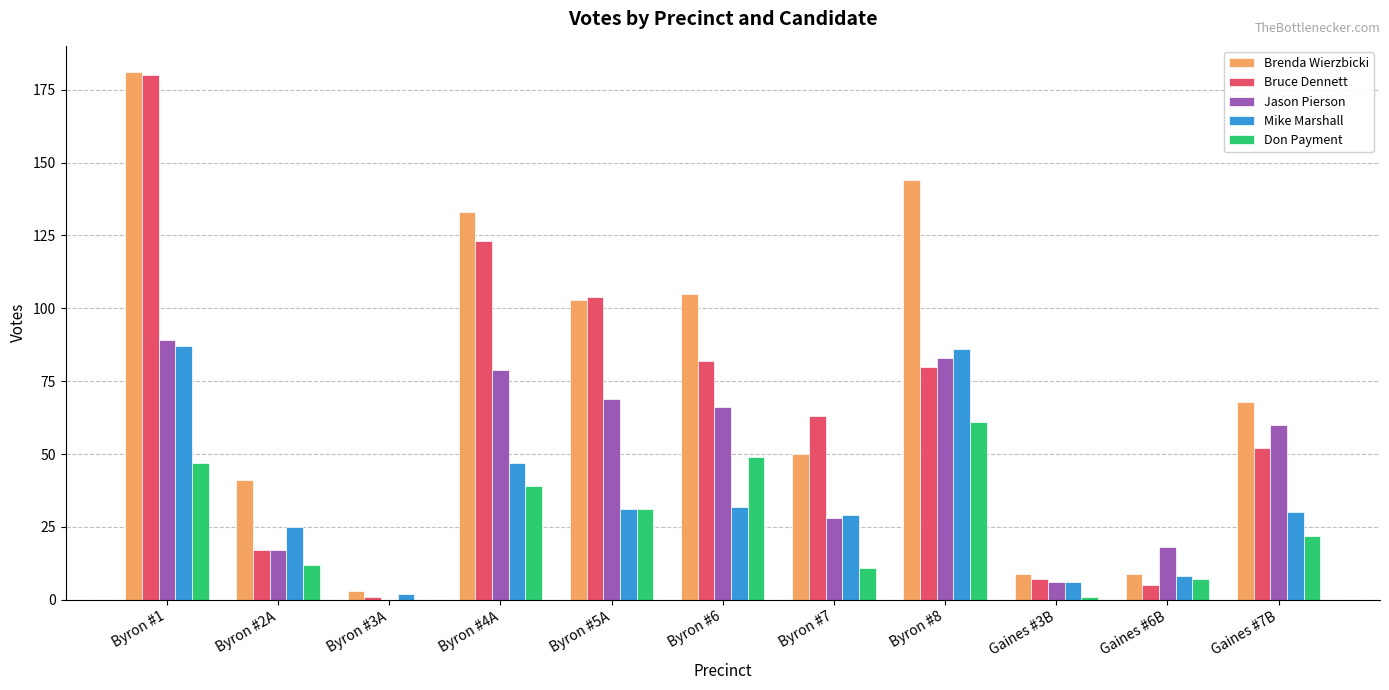

What is the spread (max minus min) of values at Byron #6?

73